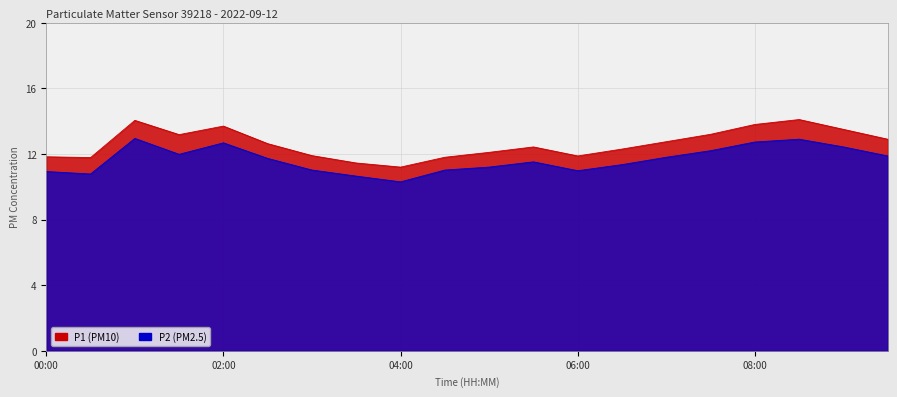

At which category is the sum across all series the highest?

01:00